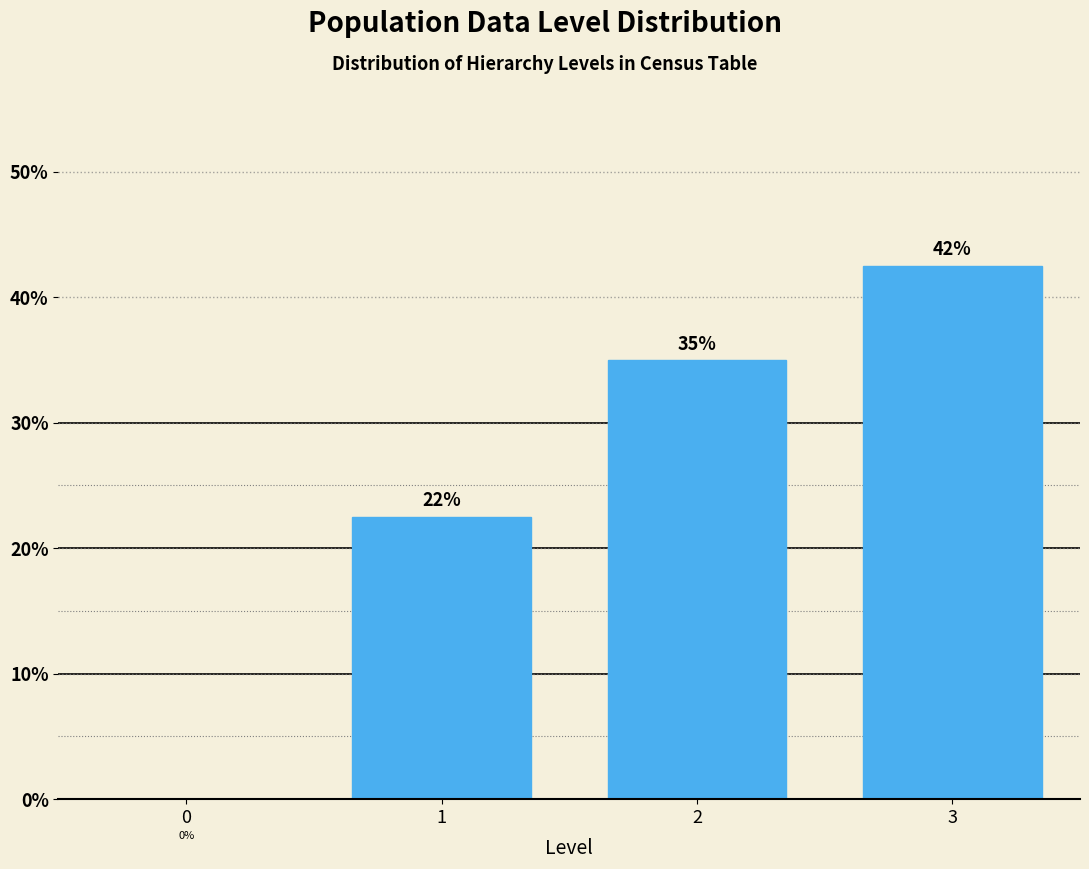

How many bars are there in total?

3